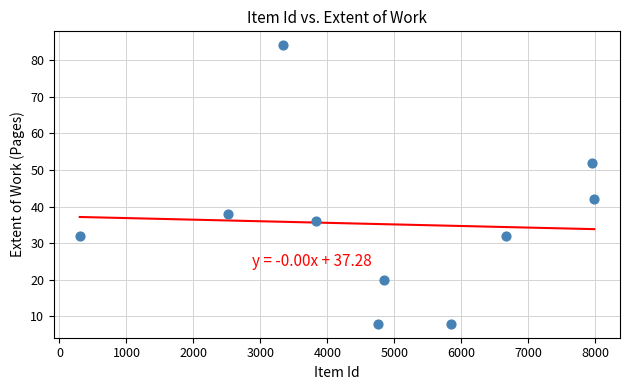

What is the average Y value?

35